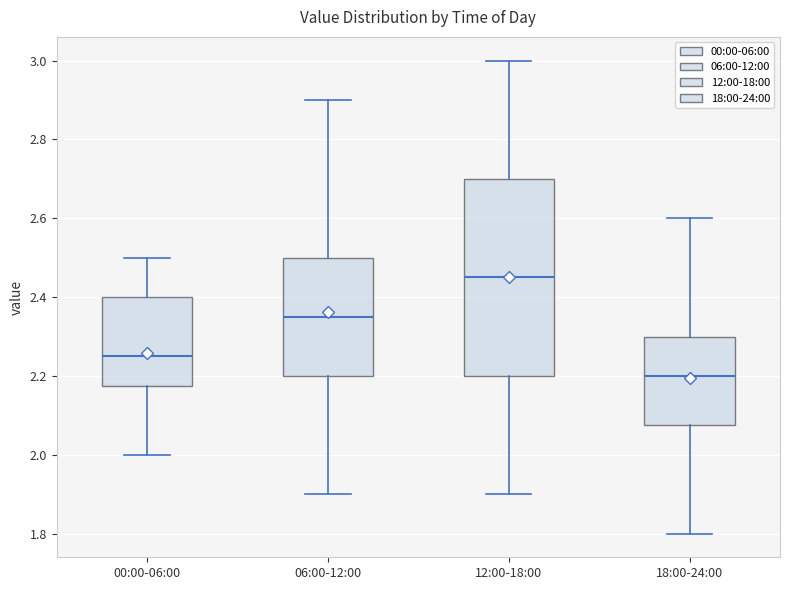

Where is the lower edge of the box for 12:00-18:00 on the y-axis? The values are not printed on the chart, so give them approximately, as read against the axis.

2.20